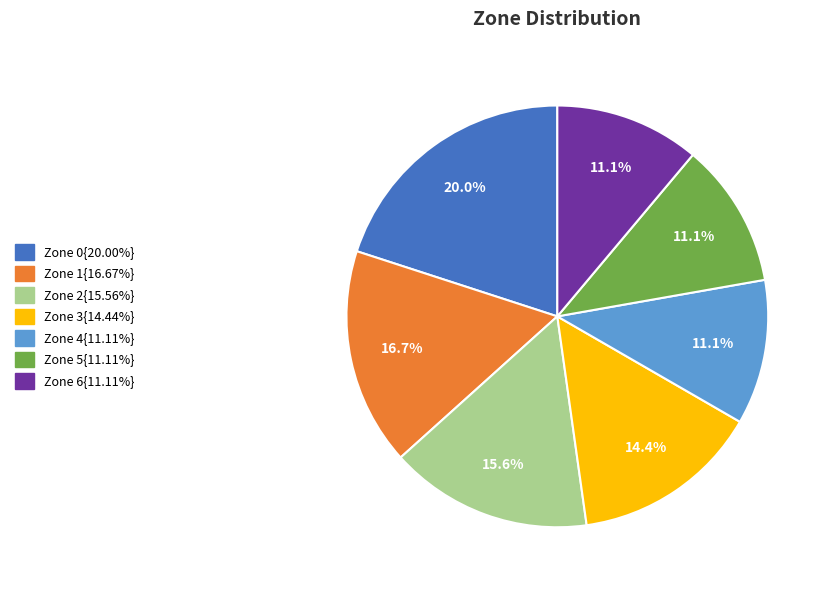

Is there any slice that represents more than half of the pie?

No